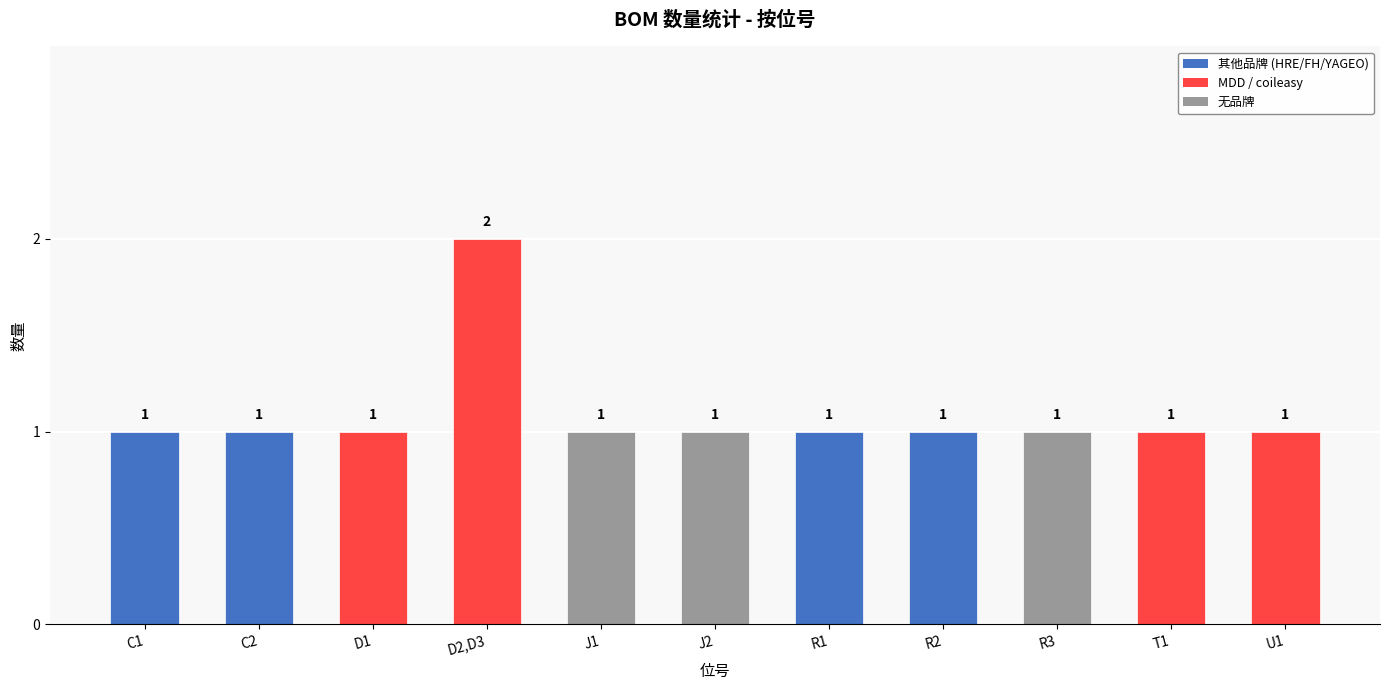

What position from the left is R2?

8